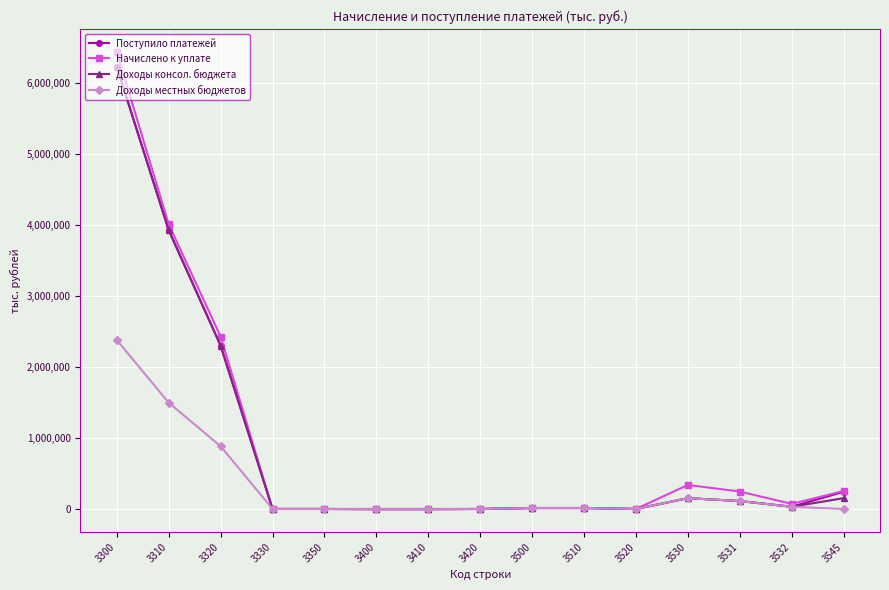

Which series has the largest range (max minus min)?

Начислено к уплате